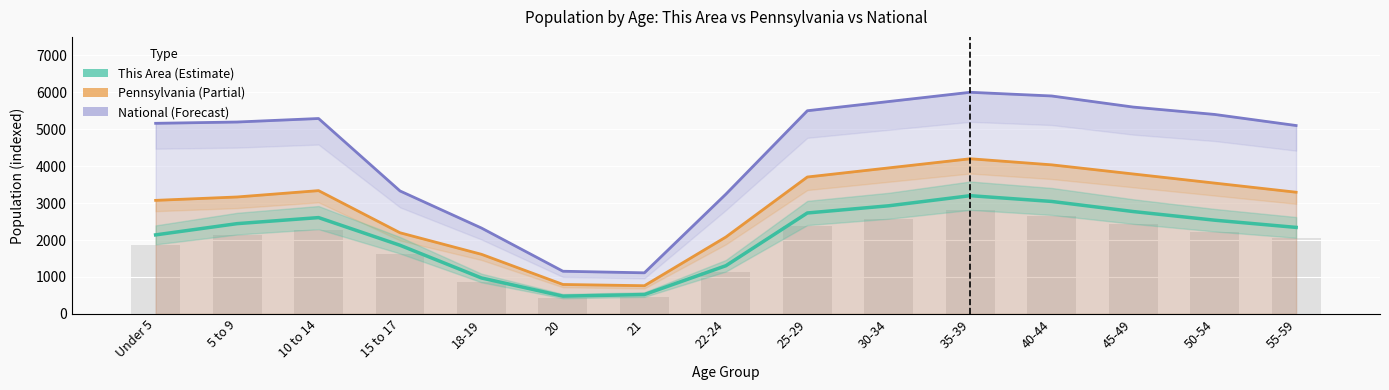

At which label does National reach its peak?

35-39